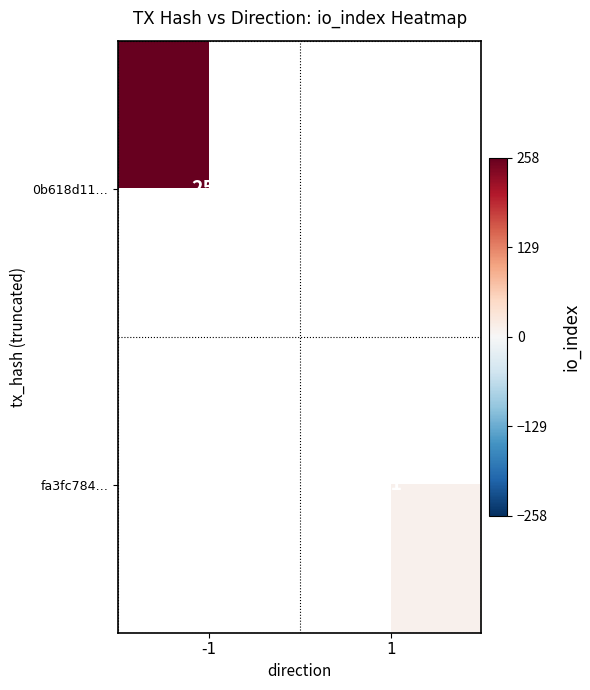

Is it true that 0b618d11… equals 258 at -1?

True